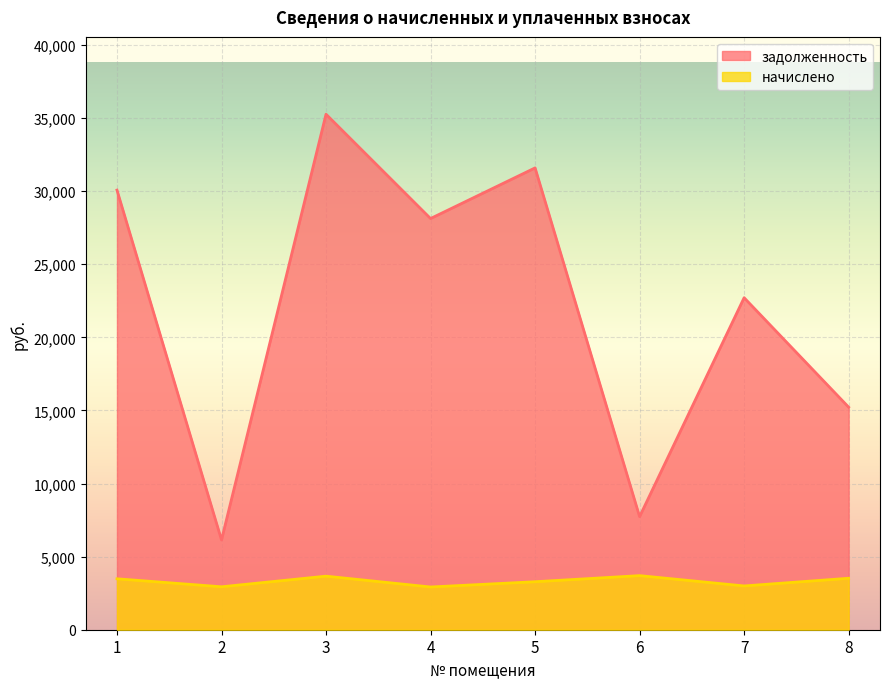

What is the sum of all начислено values?

26510.4